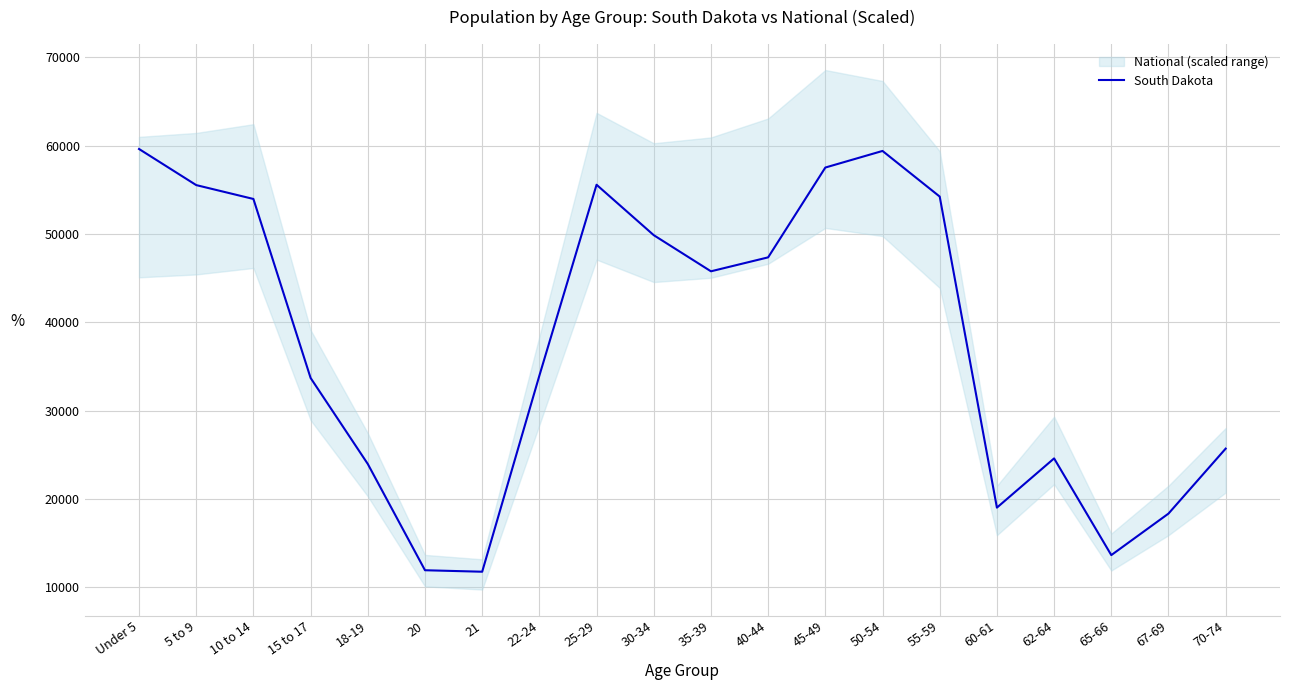

Is this an area chart (filled region under the line)?

No